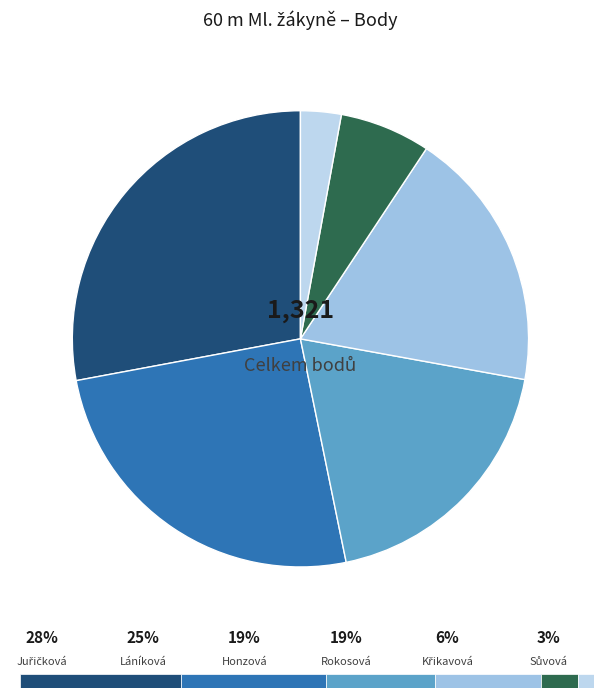

How many slices are in this pie chart?

6